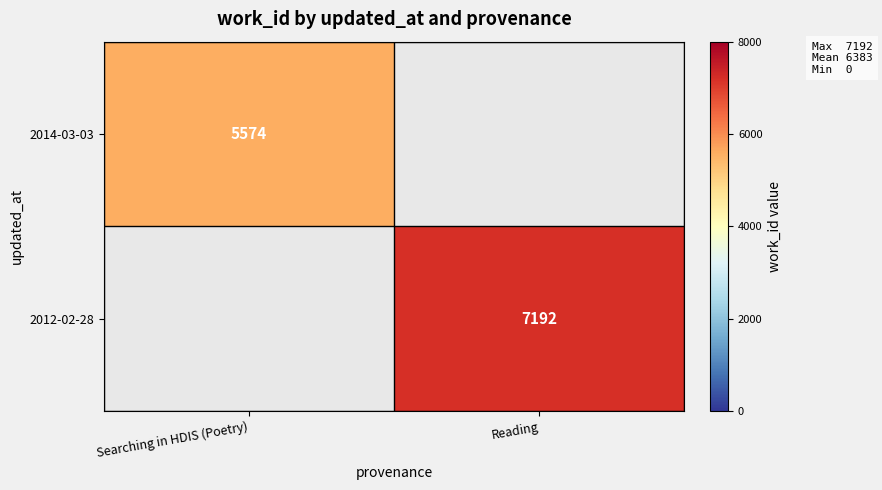

Is the value of 2014-03-03 at Searching in HDIS (Poetry) greater than the value of 2012-02-28 at Reading?

No